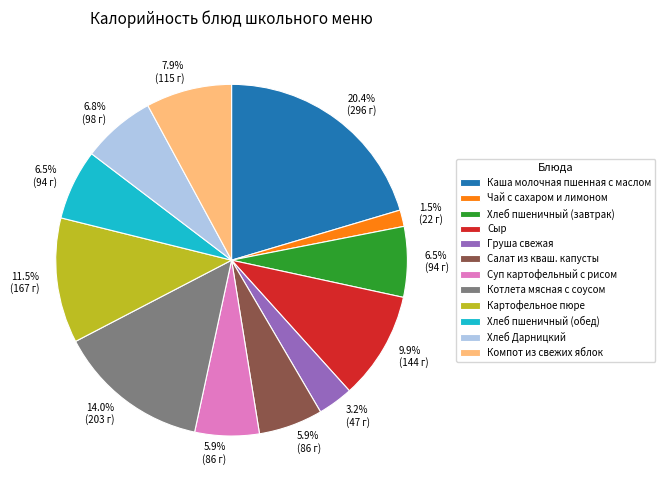

To the nearest percent, what is the difference between the Котлета мясная с соусом and Хлеб Дарницкий slice percentages?

7%